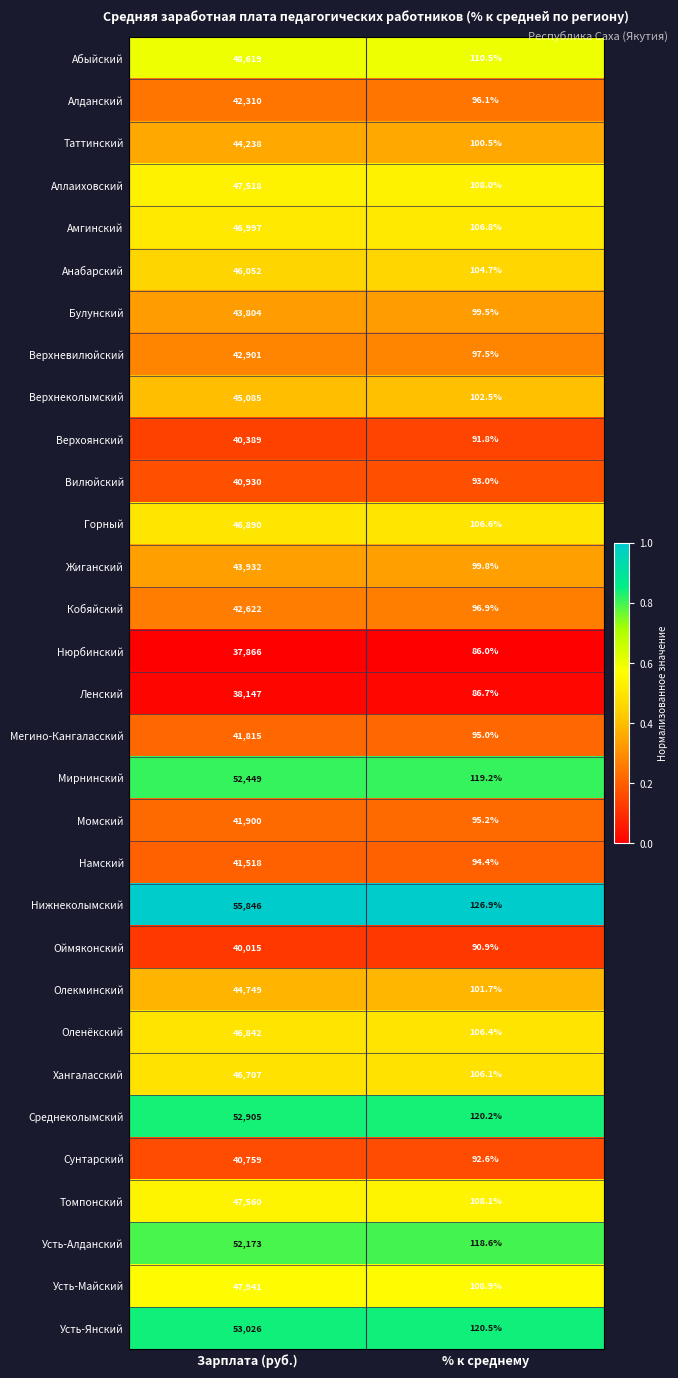

At which label is Жиганский closest to 22015?

% к среднему